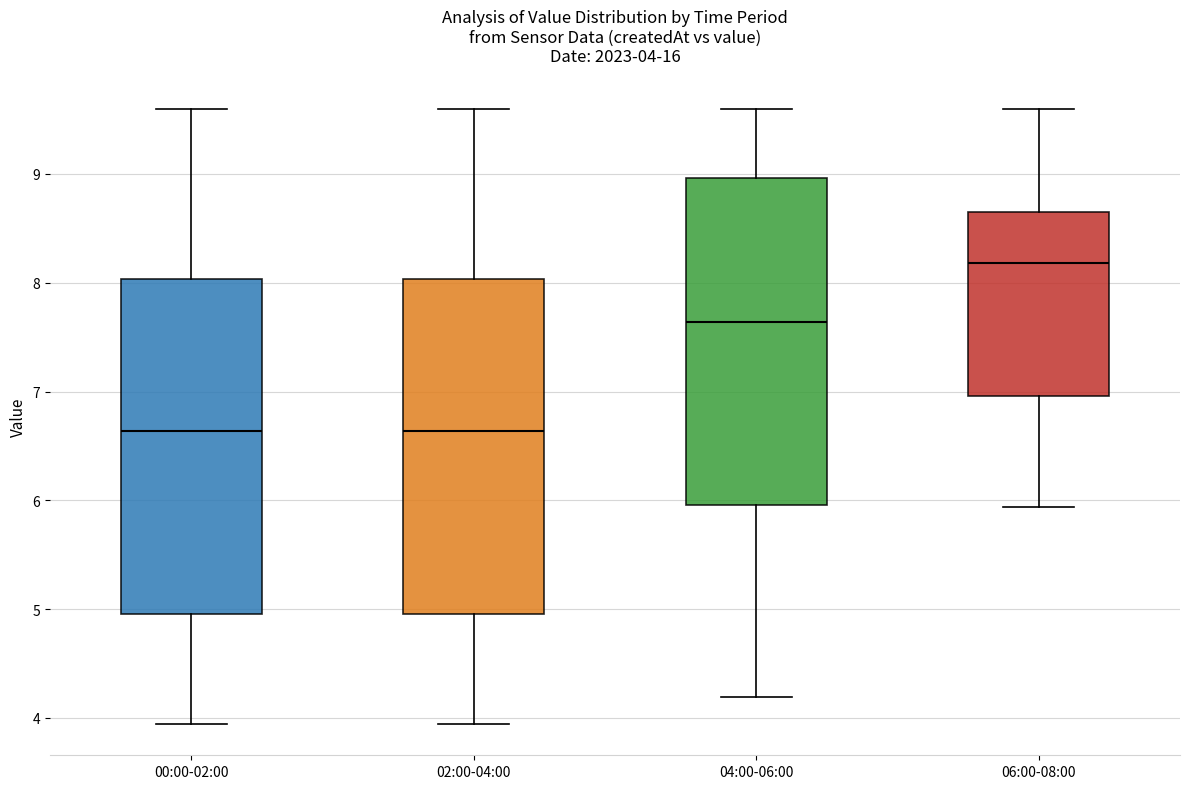

Which box has the highest median line?

06:00-08:00